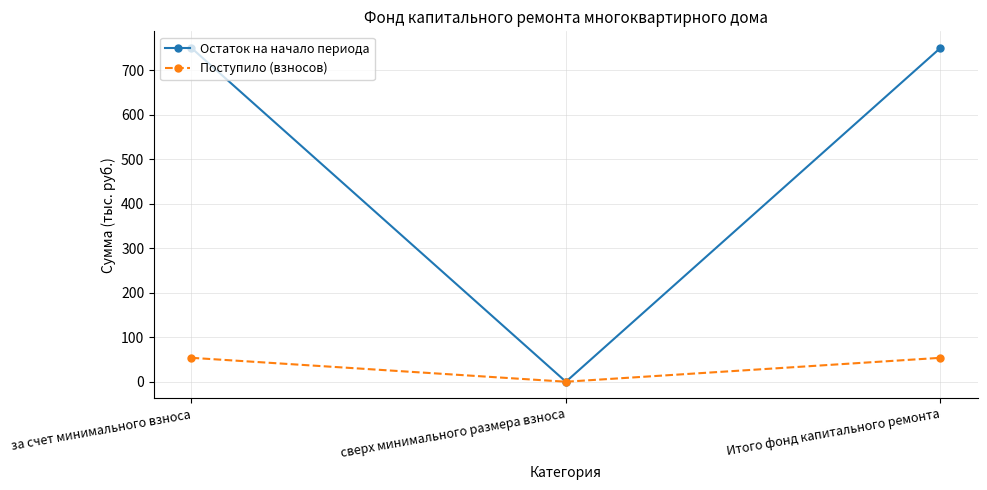

How many lines are shown in the chart?

2